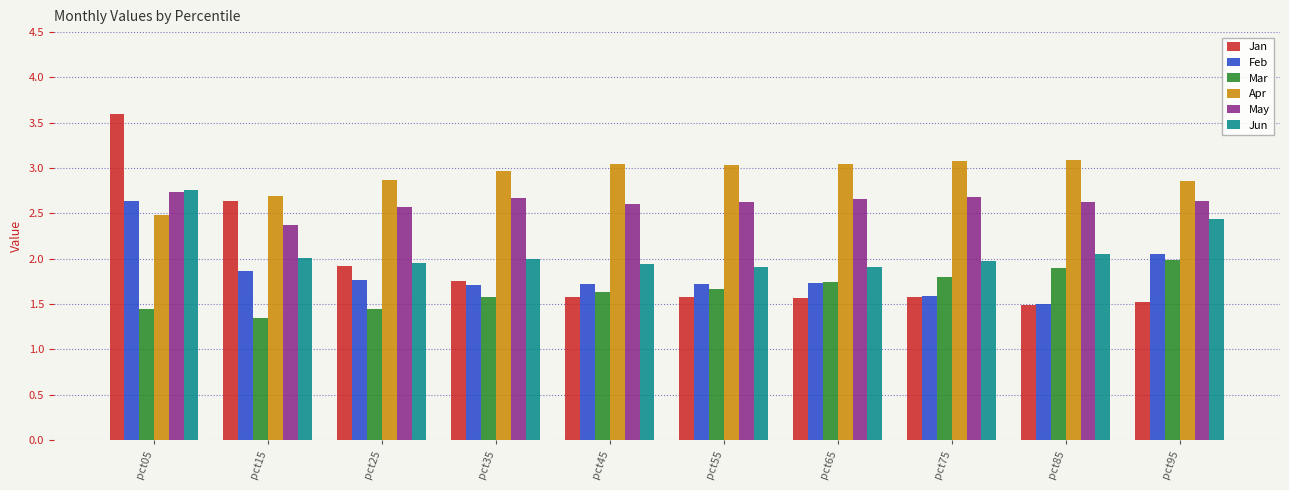

What is the smallest value displayed?

1.3